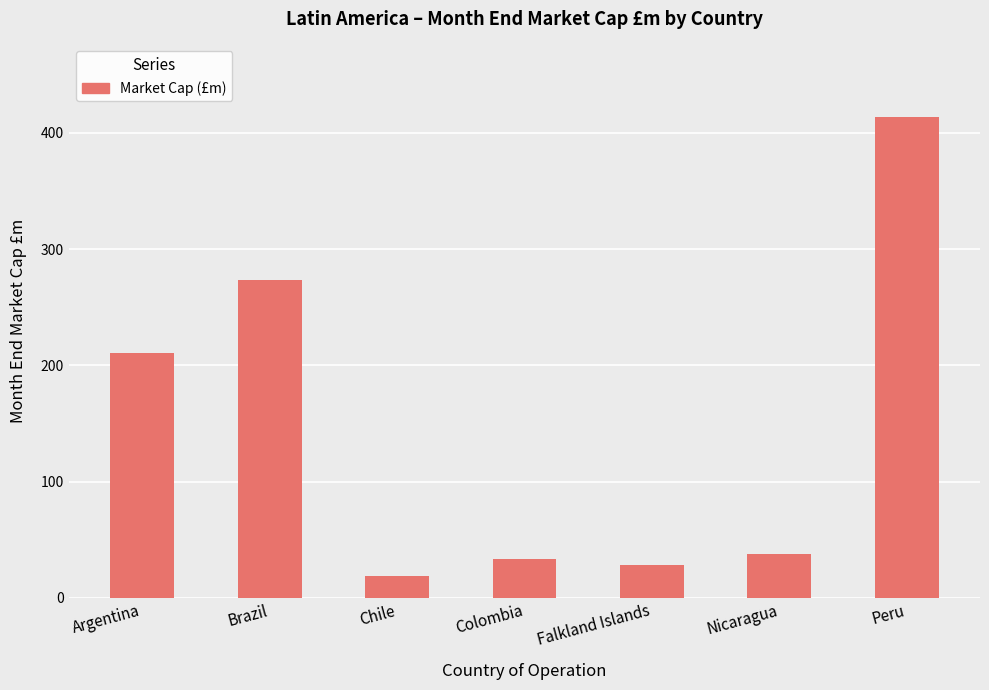

Where does the data first go above 37?

Argentina